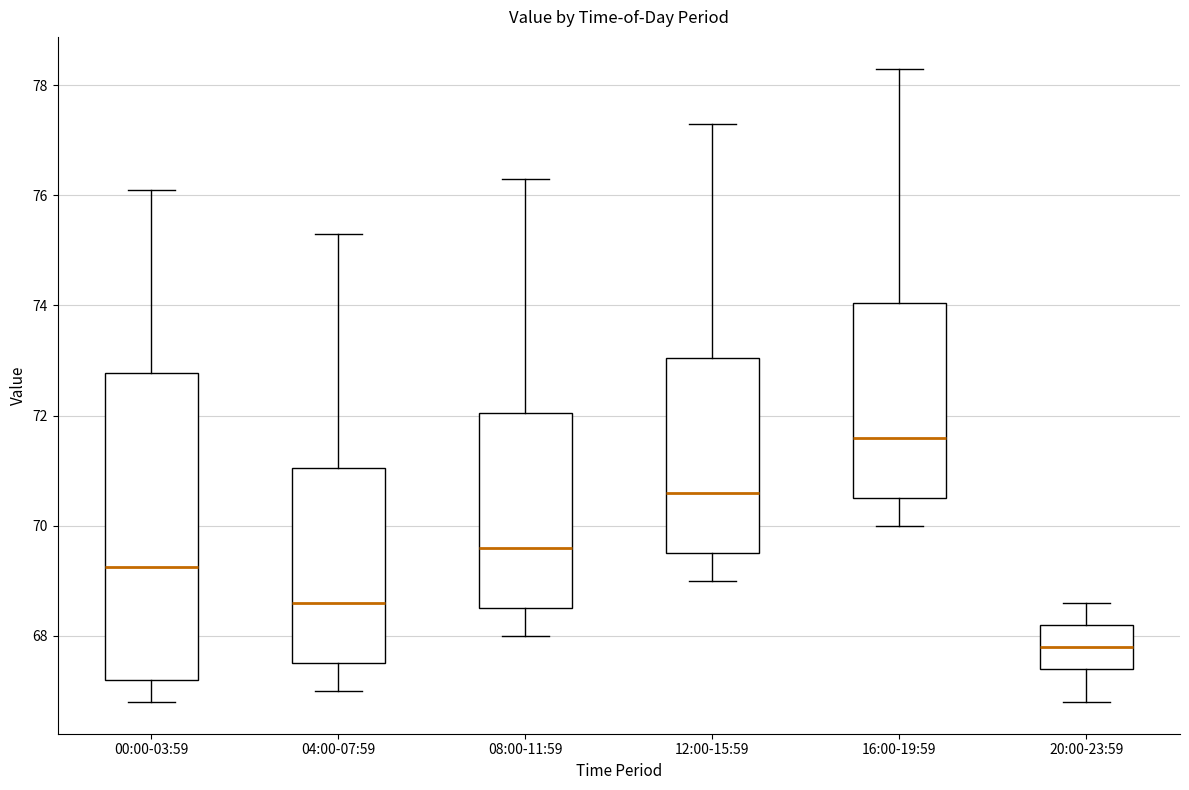

Where does the lower whisker of the box for 04:00-07:59 end on the y-axis? The values are not printed on the chart, so give them approximately, as read against the axis.

67.0